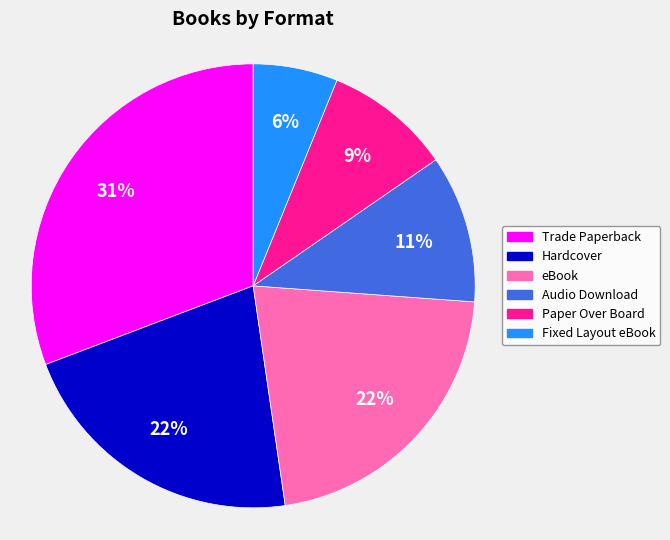

The Paper Over Board slice represents 19% of the pie. True or false?

False